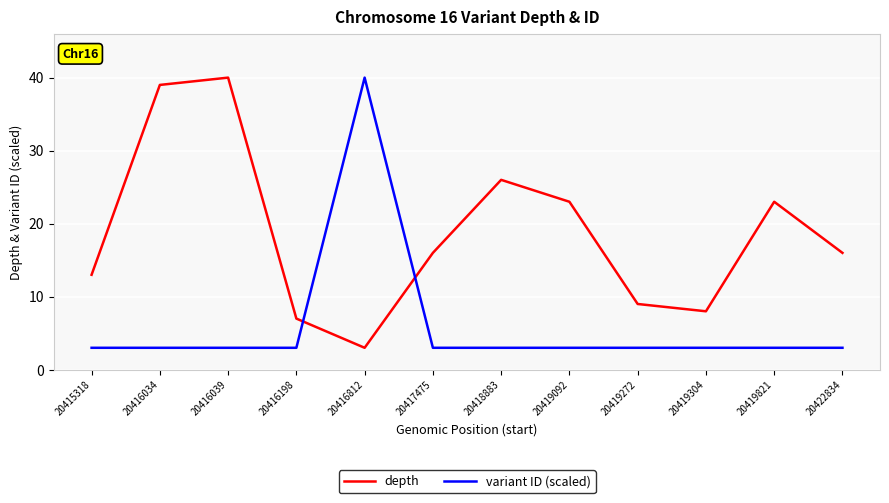

What is the total value across all series at 20419272?

12.0